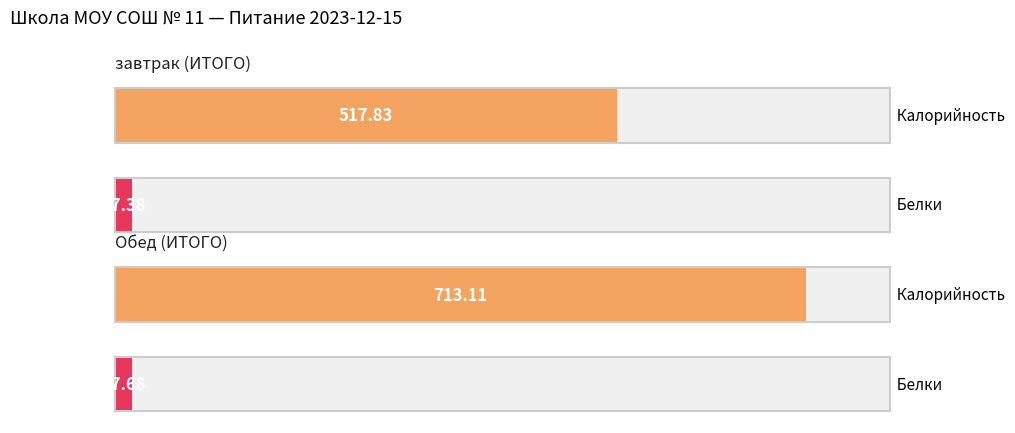

Which category has the lowest value across all series?

завтрак (ИТОГО)